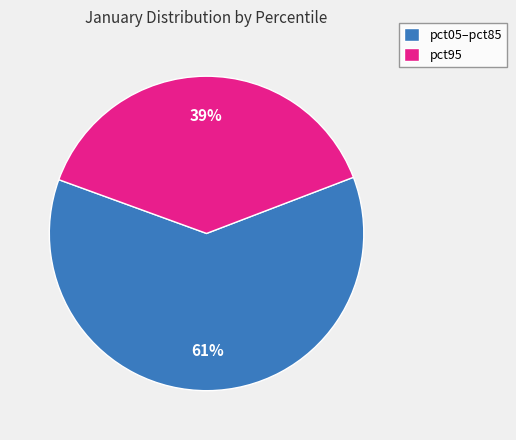

Rank the categories by value from lowest to highest.

pct95, pct05–pct85